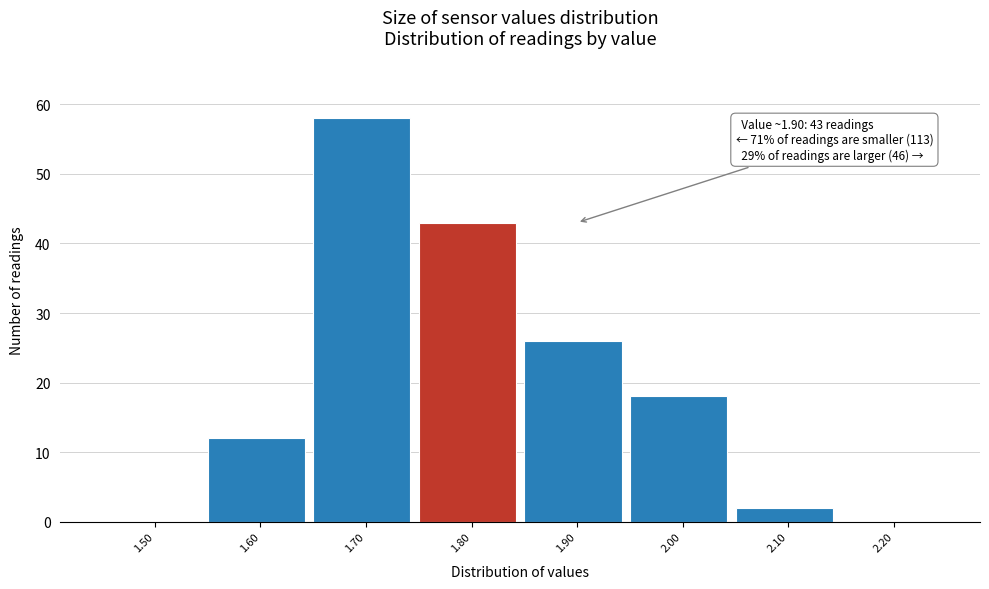

Reading right to left, transcribe all the data shown in this chart.

2.20=0	2.10=2	2.00=18	1.90=26	1.80=43	1.70=58	1.60=12	1.50=0